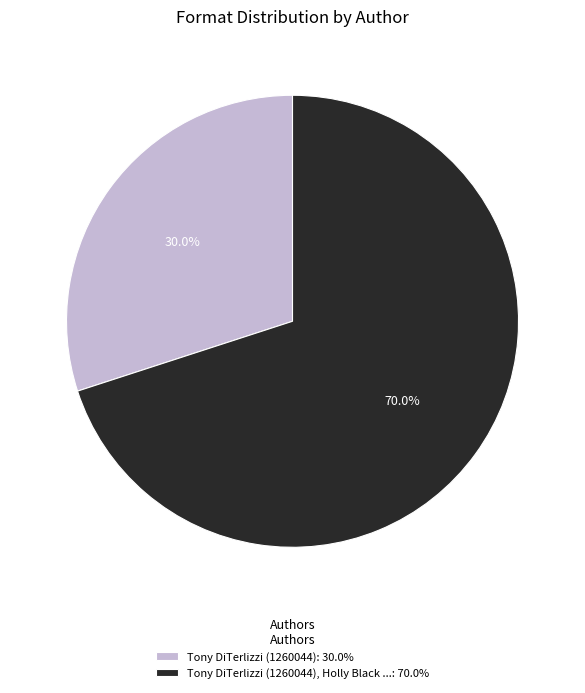

What percentage do Tony DiTerlizzi (1260044): 30.0% and Tony DiTerlizzi (1260044), Holly Black ...: 70.0% together represent?

100.0%